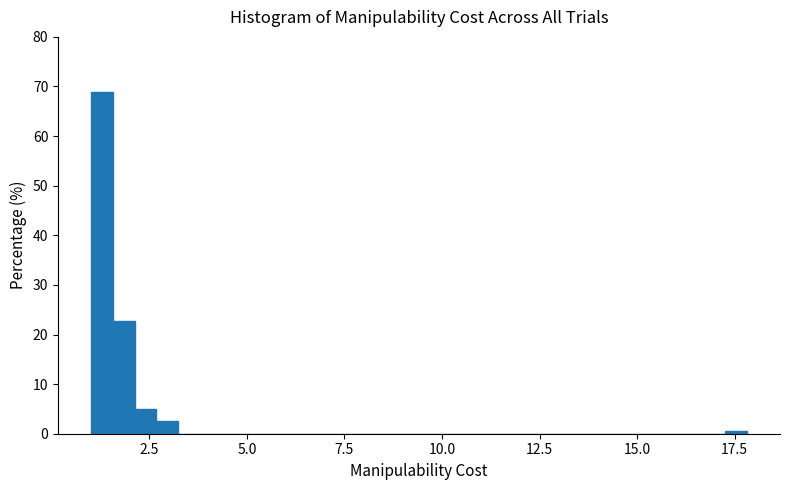

Read against the x-axis, roughly where is the centre of the tallest bar?

1.5